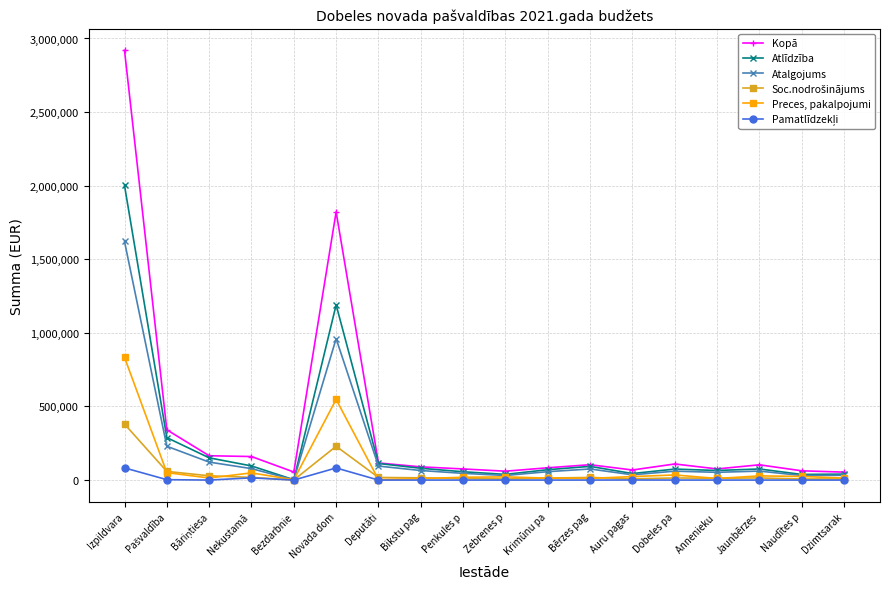

What is the maximum value shown in the chart?

2919640